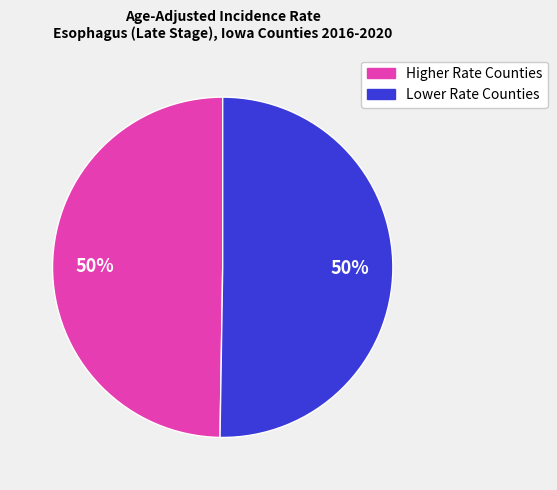

To the nearest percent, what is the average slice percentage?

50%